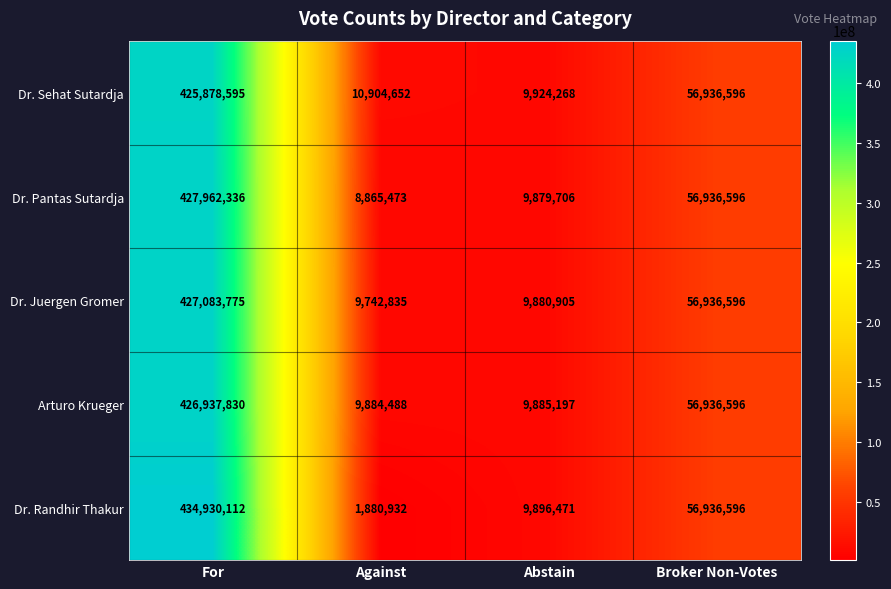

What is the greatest value displayed?

434930112